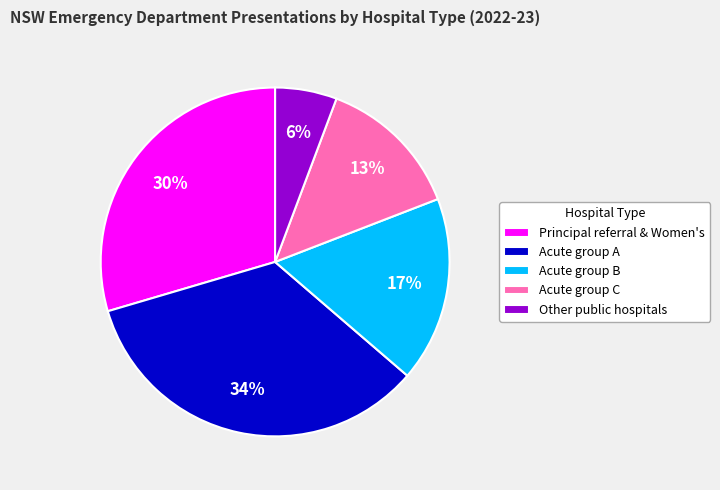

To the nearest percent, what portion does Acute group B represent?

17%